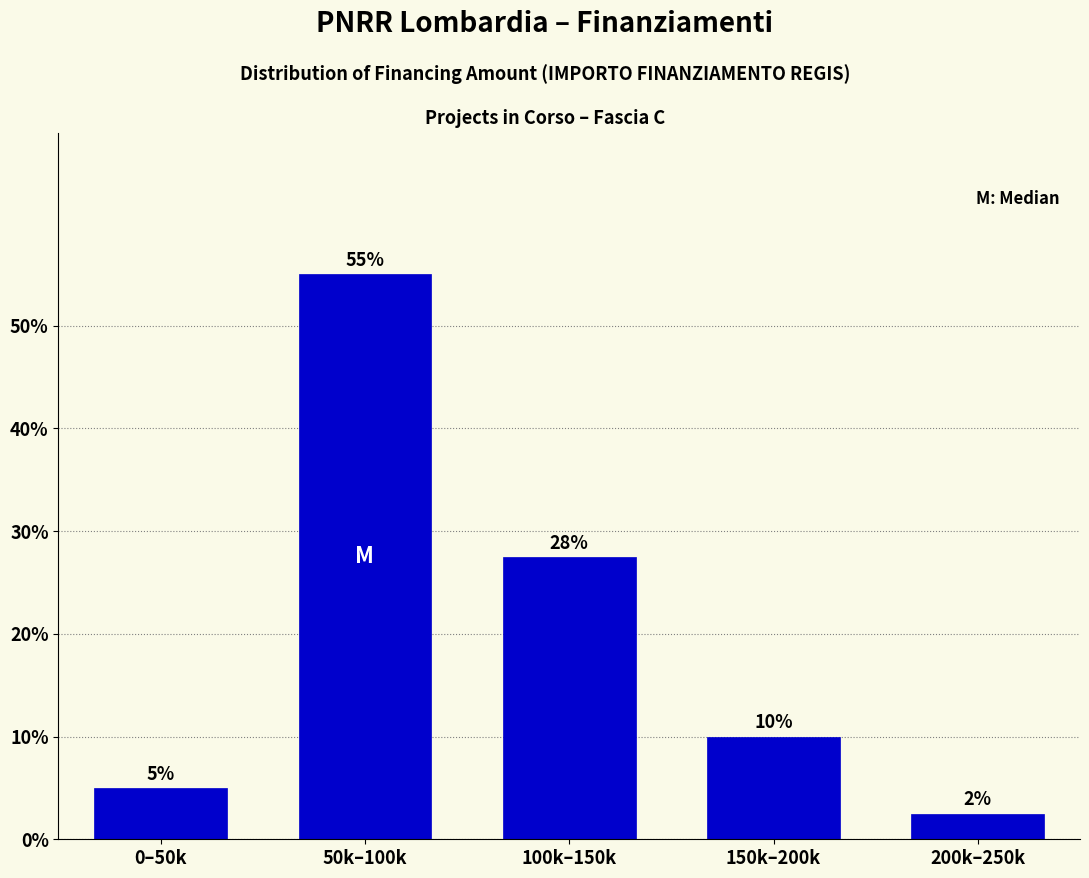

What is the label of the 5th bar from the left?

200k–250k